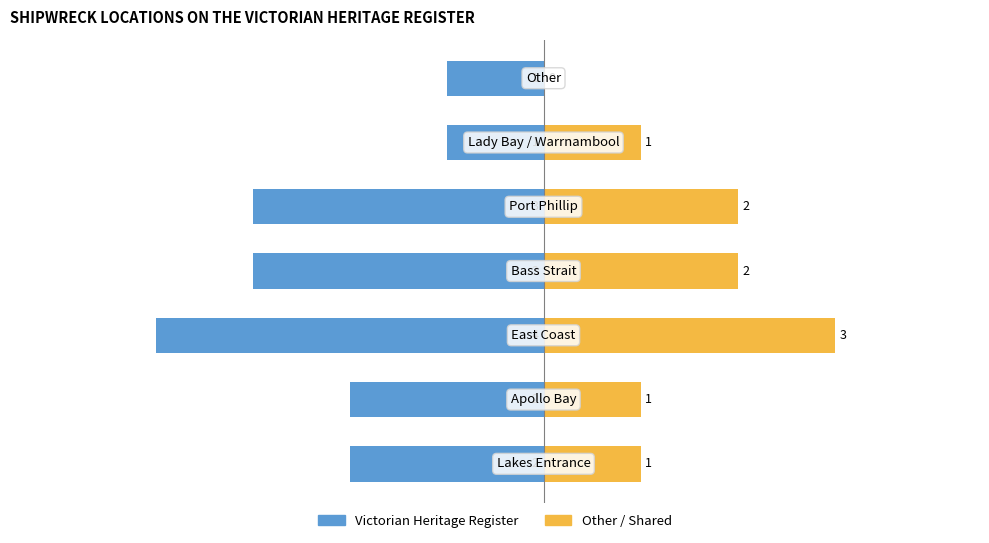

How many groups of bars are there?

7